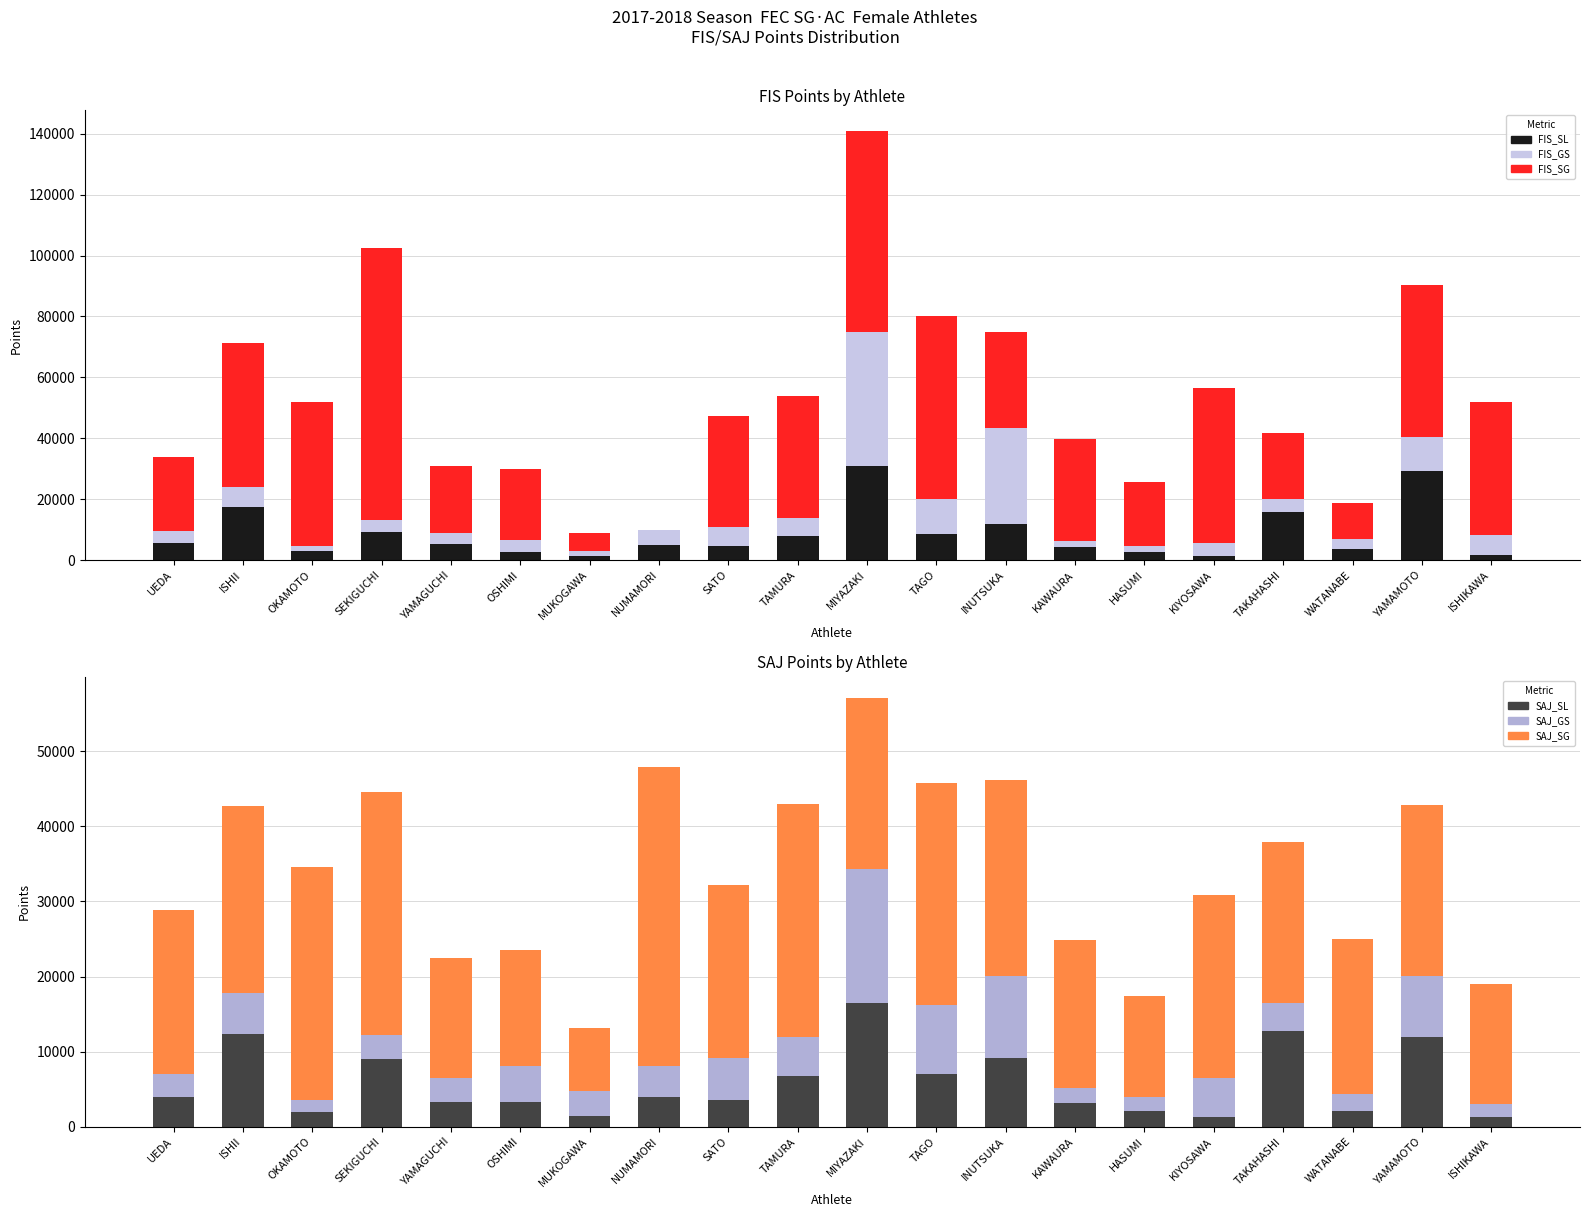

True or false: SAJ_SG has a value of 13505 at SATO.

False